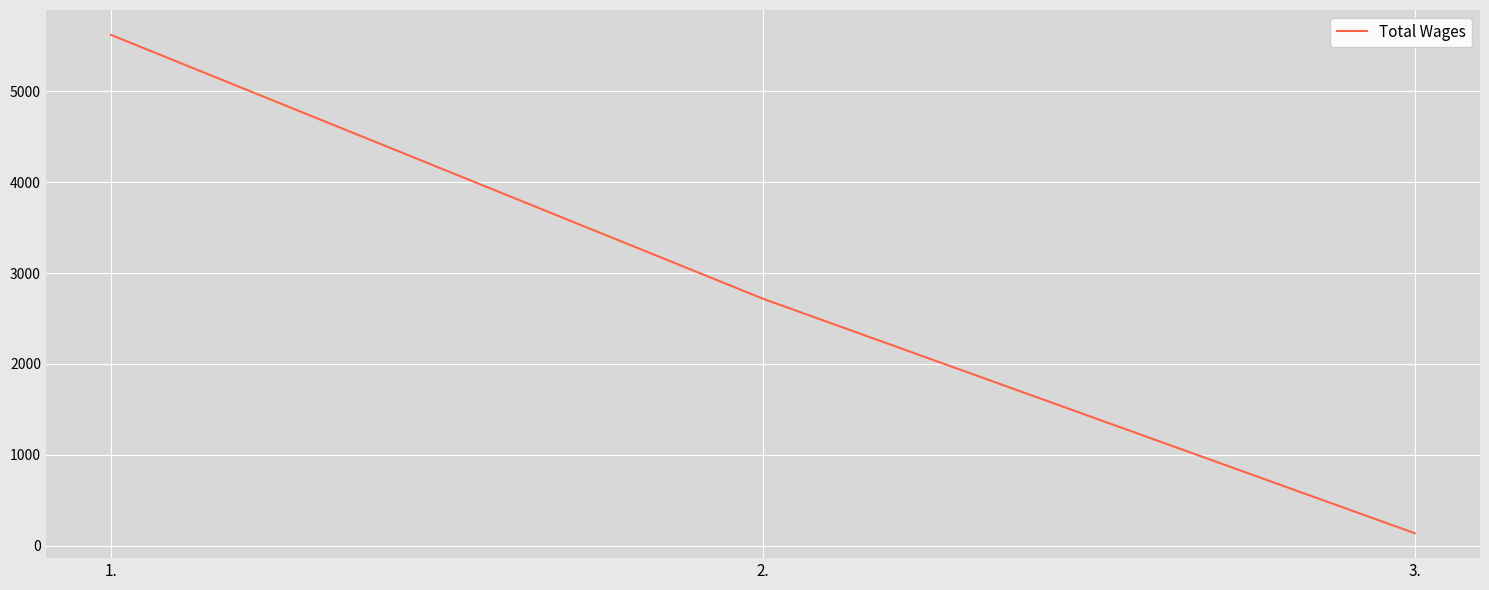

What is the minimum value shown in the chart?

138